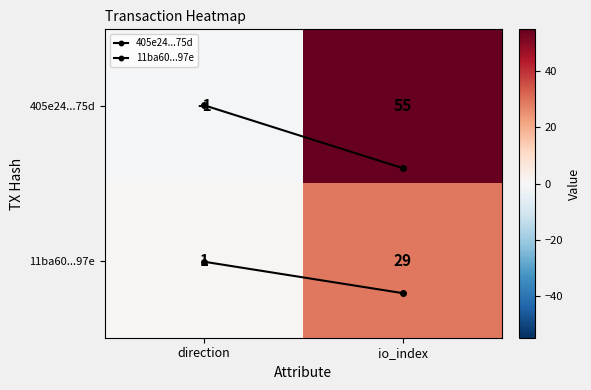

The value of 405e24...75d at direction is -0.0. True or false?

False